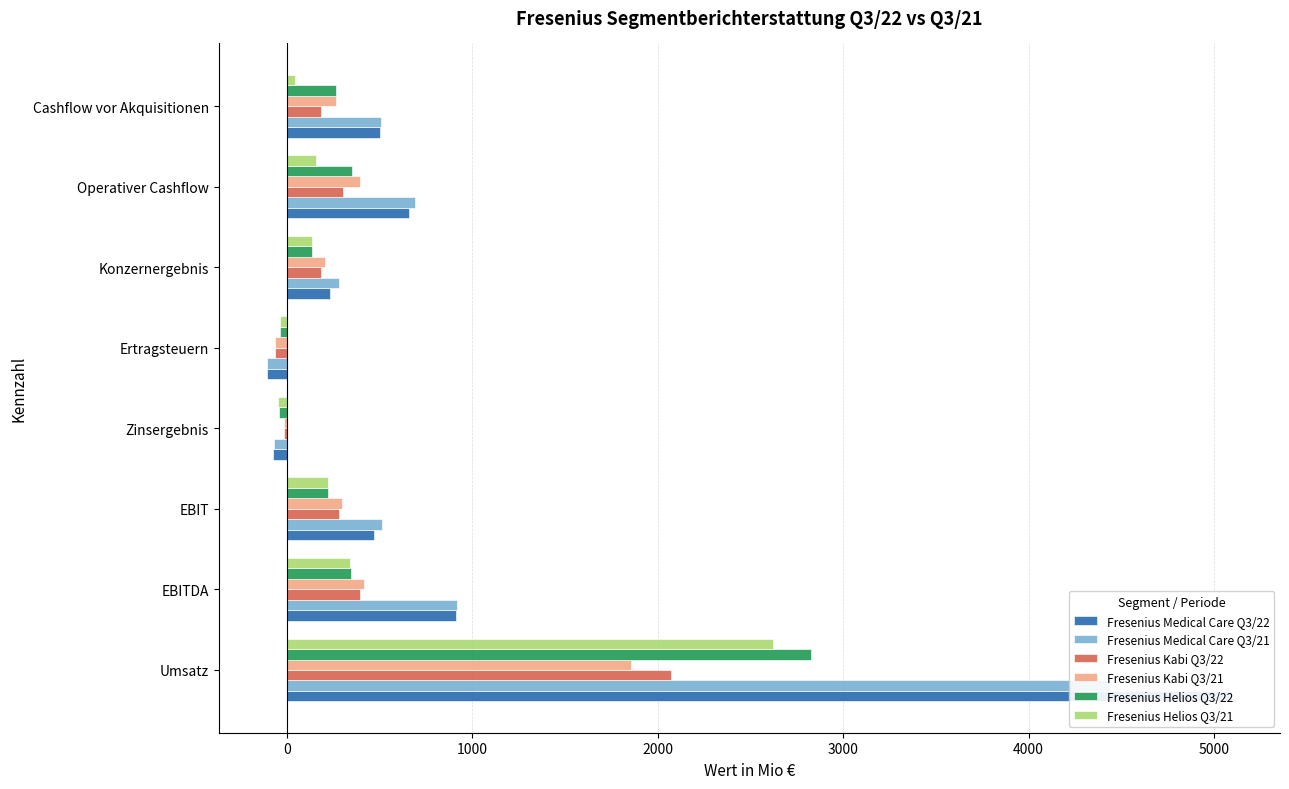

What is the greatest value displayed?

5096